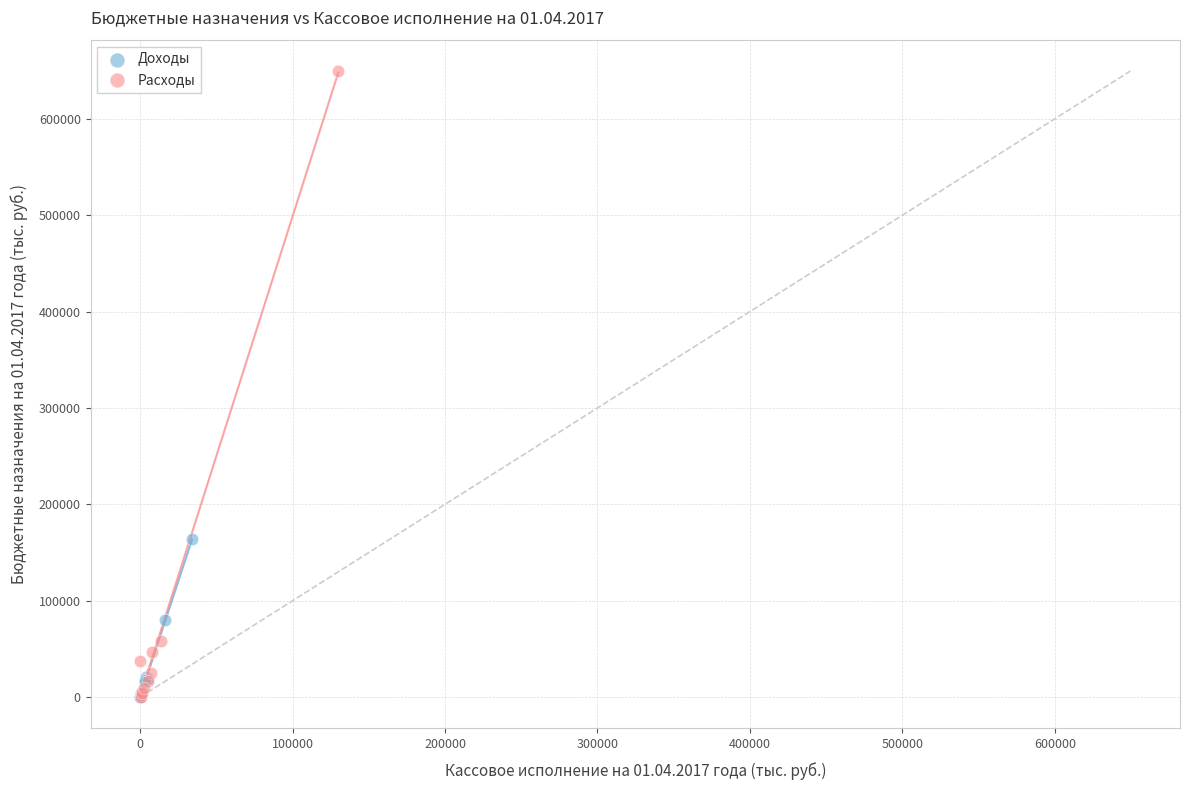

Which series contains the highest Y value?

Расходы